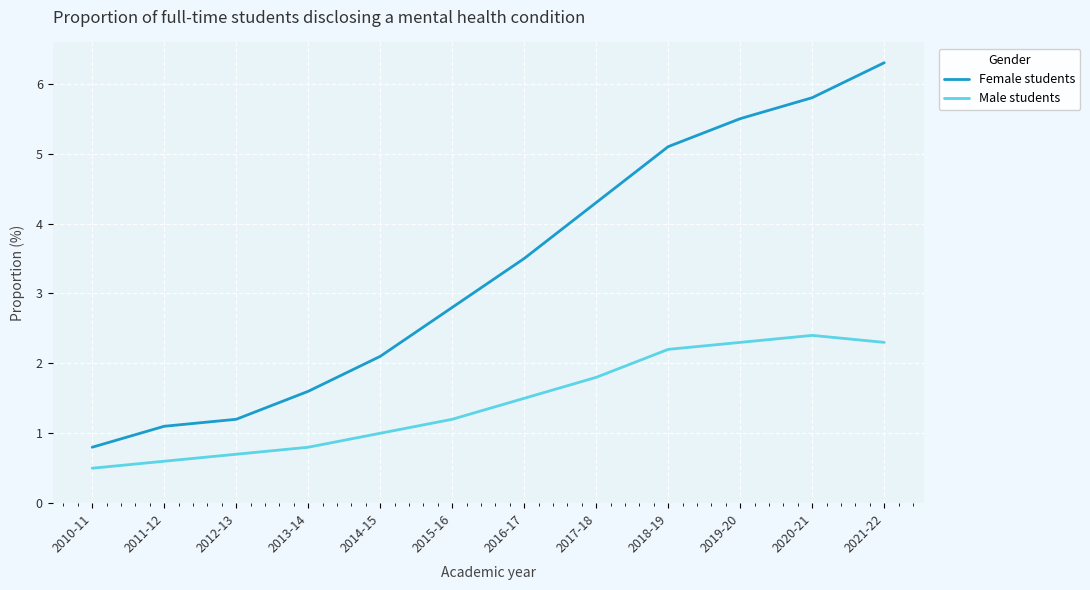

What is the difference between the second highest and second lowest values in the Male students series?

1.7